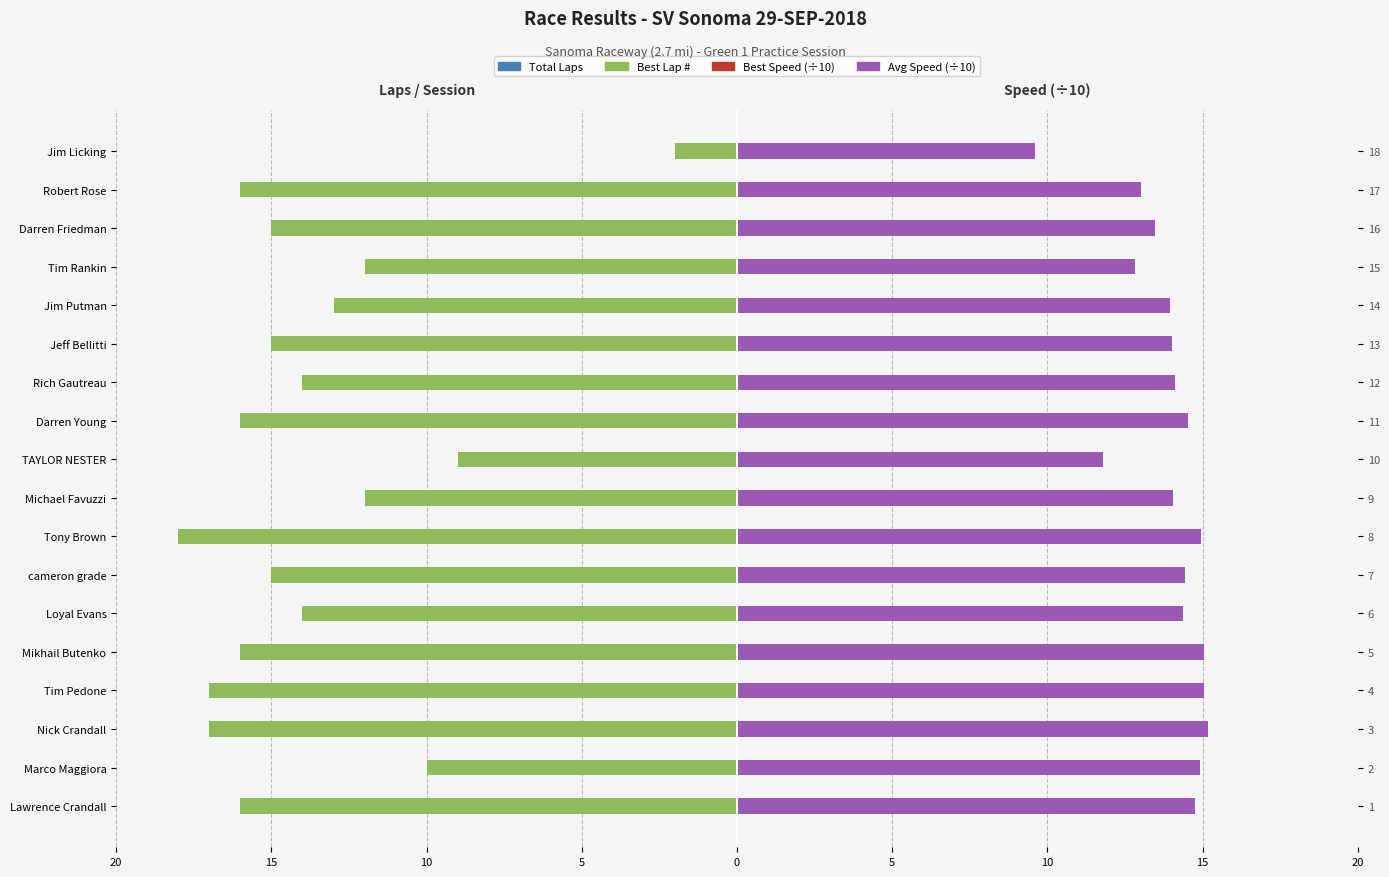

What is the value of the Best Speed (/10) bar at the 6th from the left?

8.4